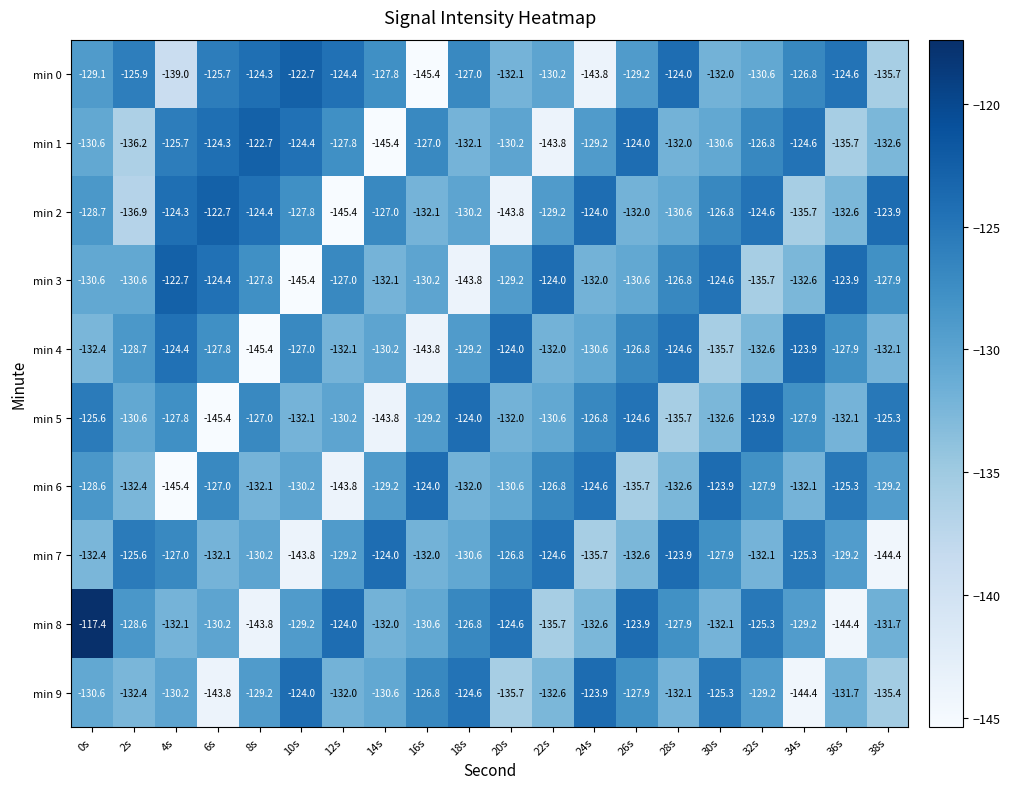

Is it true that min 6 equals -219.3 at 38s?

False